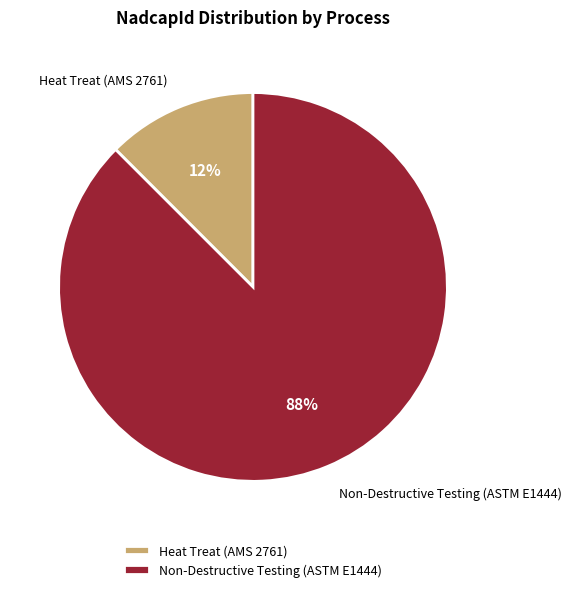

How many slices are in this pie chart?

2